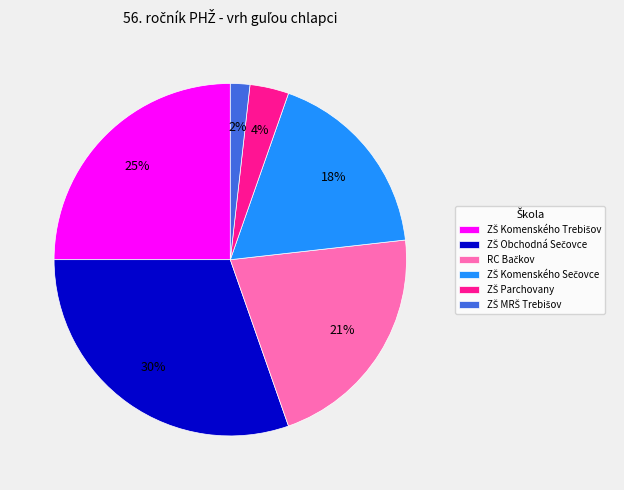

Does any single category account for the majority?

No